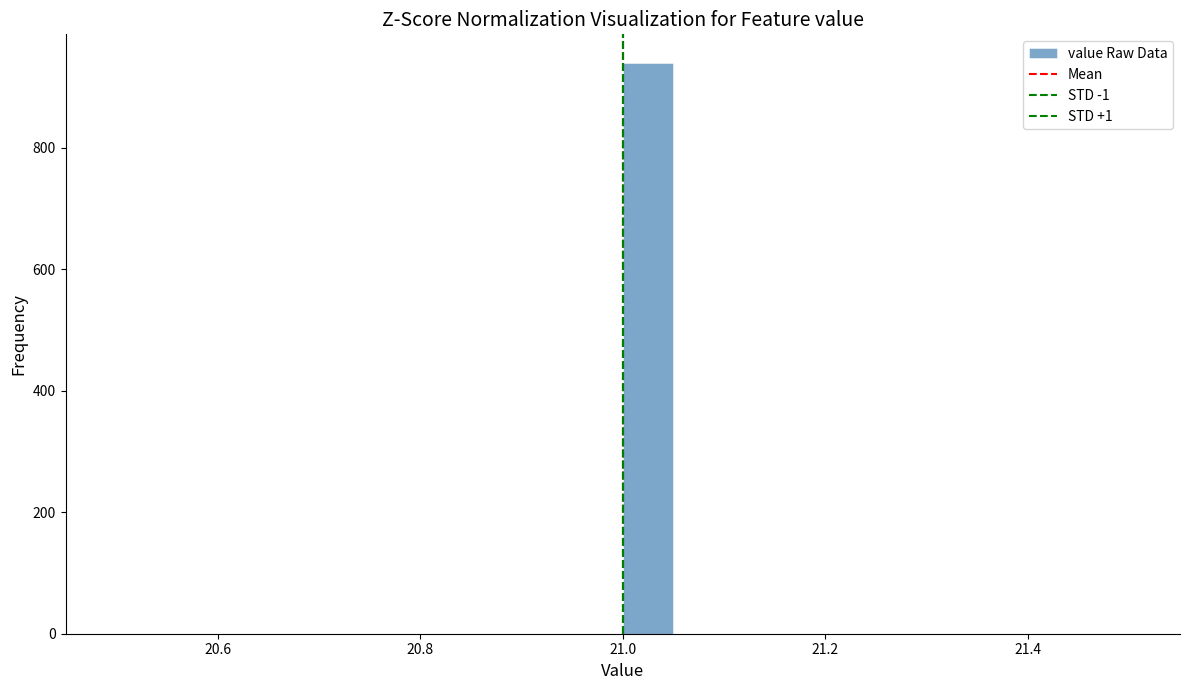

Read against the x-axis, roughly where is the centre of the tallest bar?

21.02